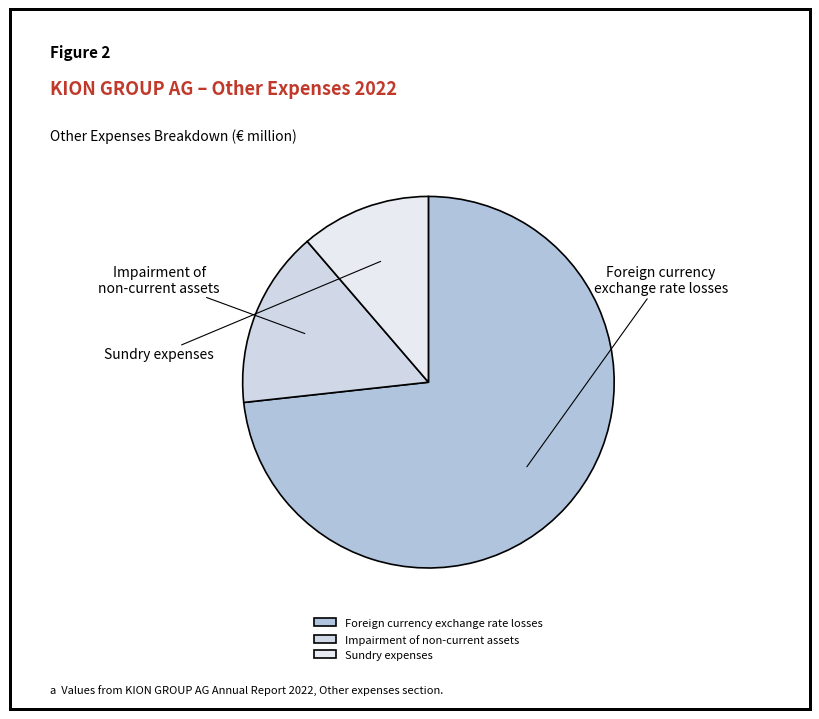

Count the number of slices in the pie.

3